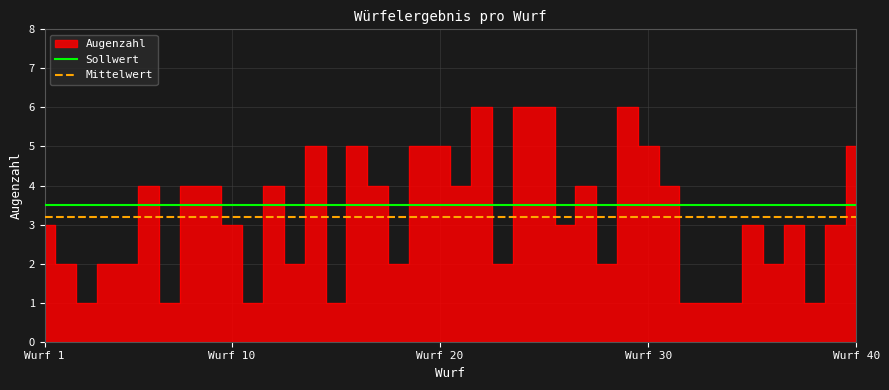

True or false: Sollwert and Mittelwert intersect in this chart.

False